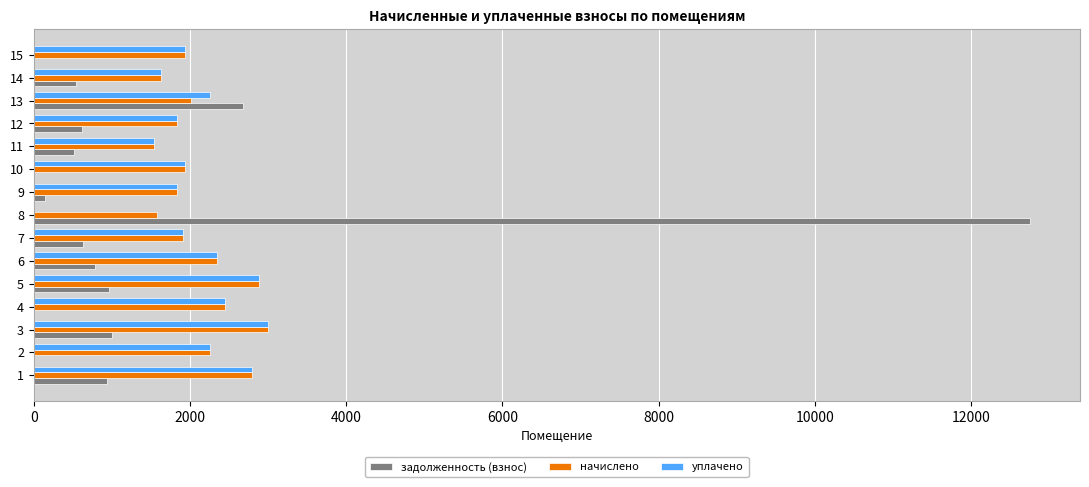

What is the greatest value displayed?

12758.6